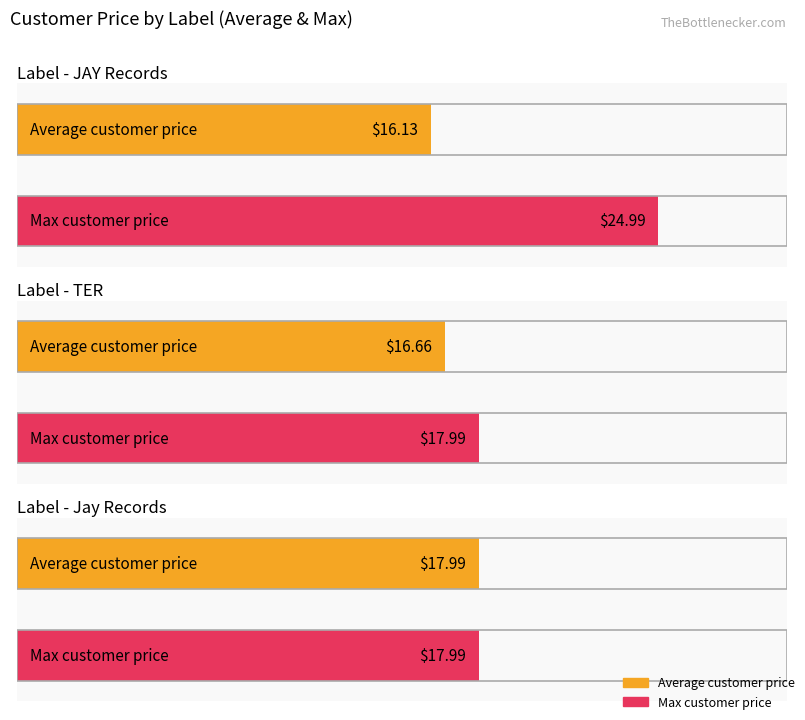

Between JAY Records and TER, which is larger?

JAY Records